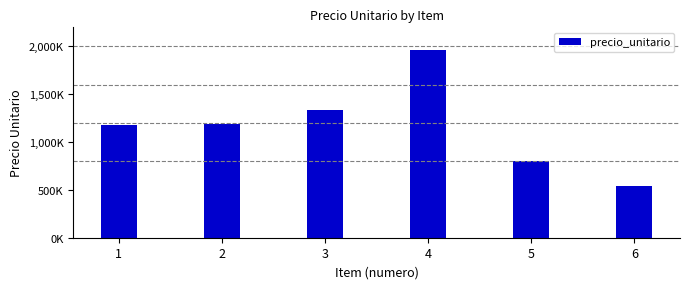

Are the bars horizontal?

No